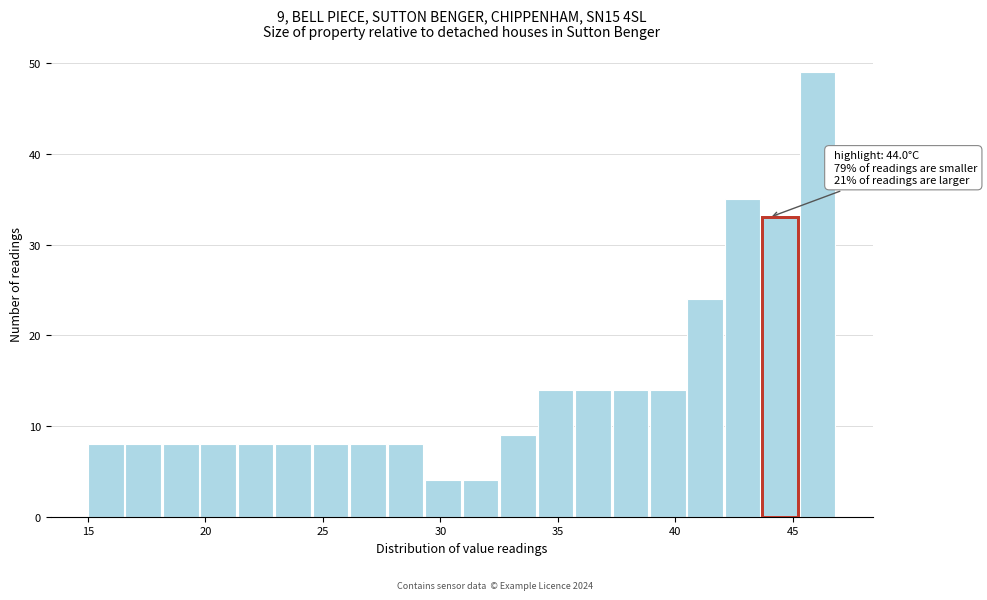

Around what value on the x-axis is the tallest bar? Give the approximate position of its centre, as read against the axis.

46.0